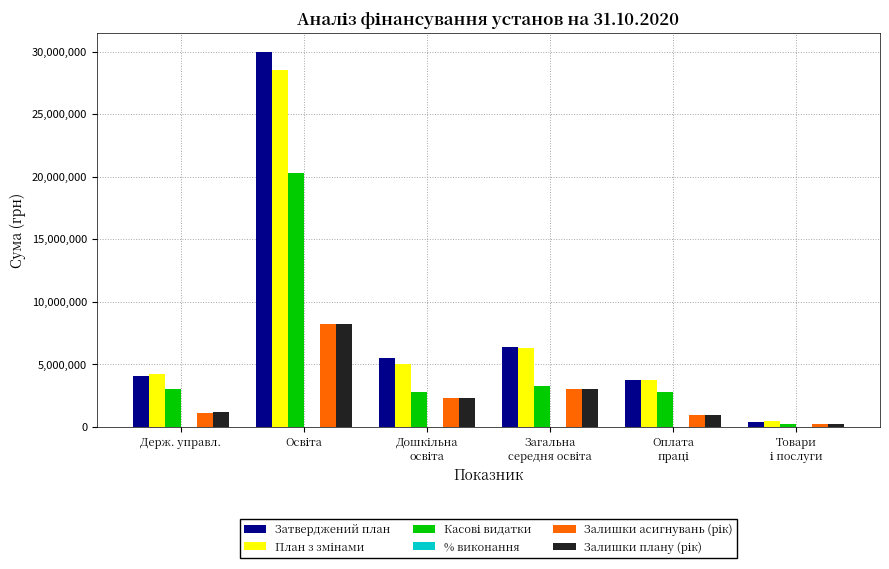

What is the highest value of the Затверджений план series?

29999472.0